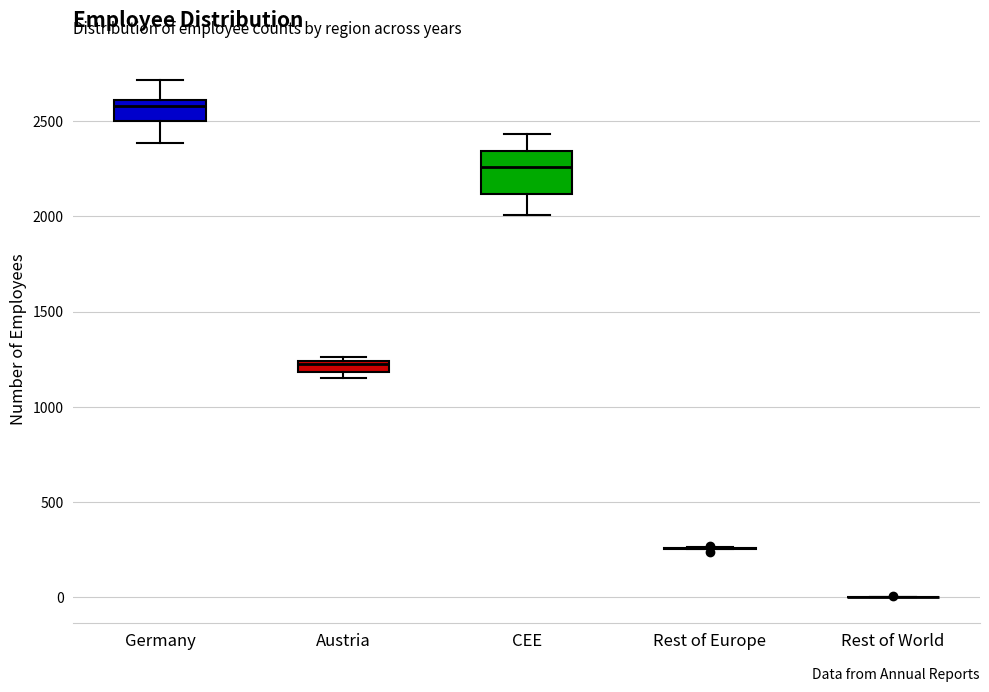

Comparing the boxes themselves (not the whiskers), which one is the tallest?

CEE